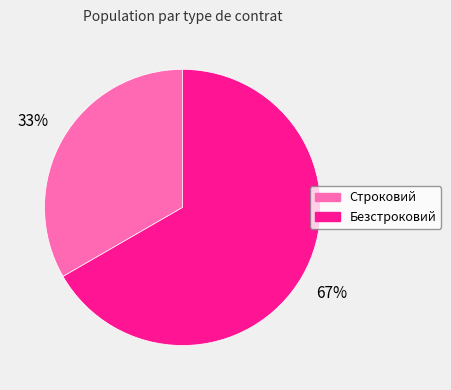

To the nearest percent, what portion does Безстроковий represent?

67%